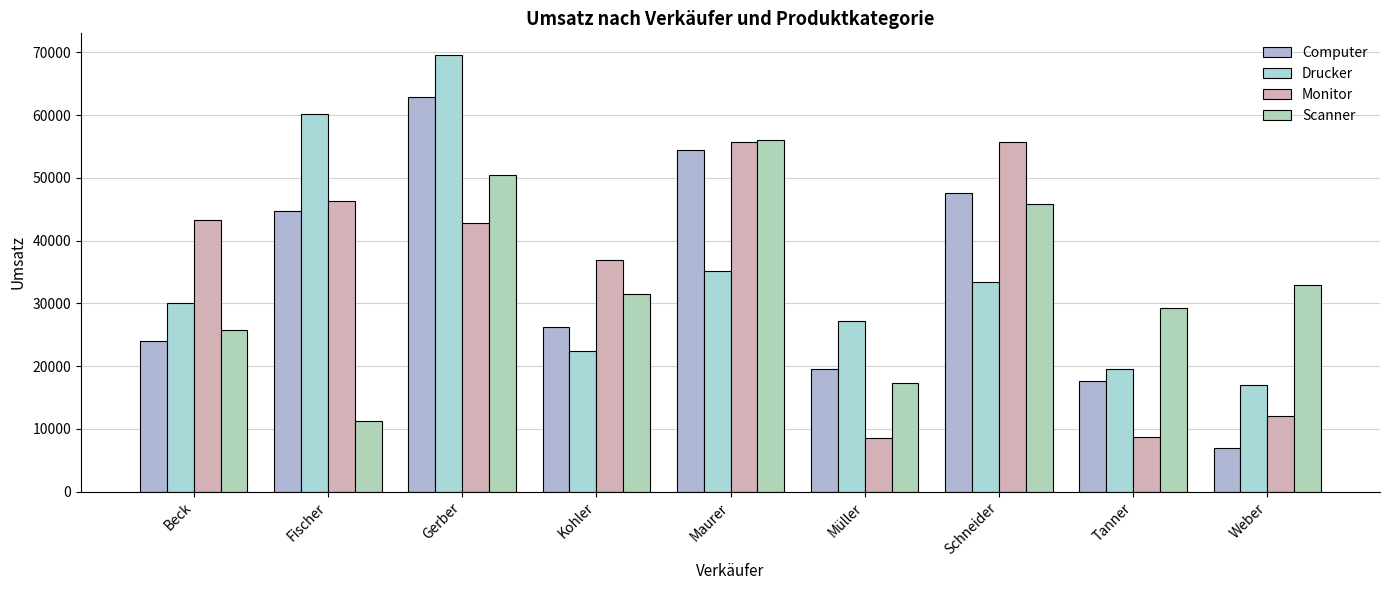

How many groups of bars are there?

9